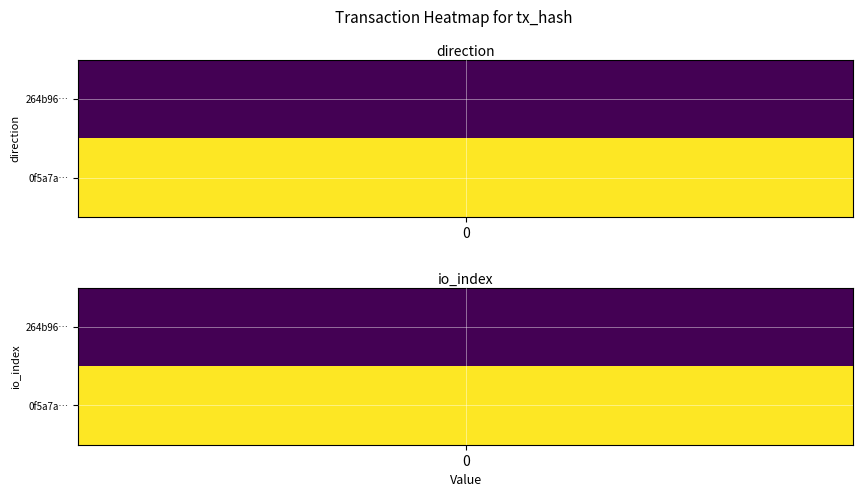

Which series has the largest total across all categories?

0f5a7a79e5144643ccc9f1c7270080b84c370af